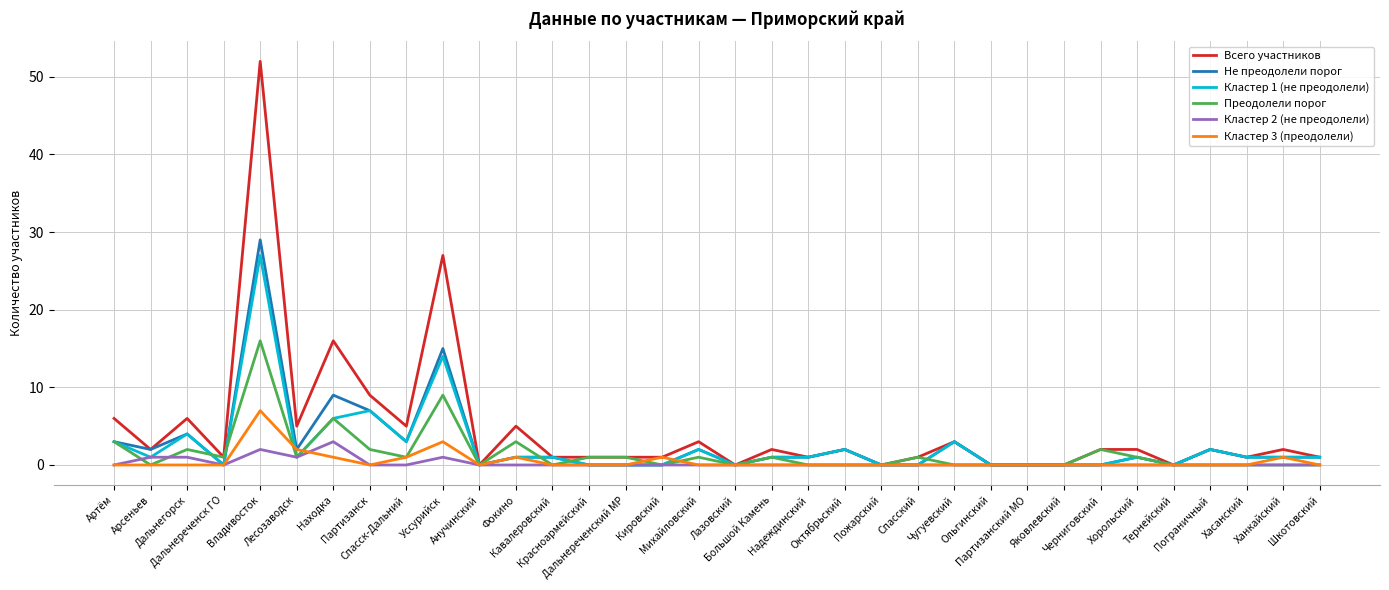

What is the maximum value shown in the chart?

52